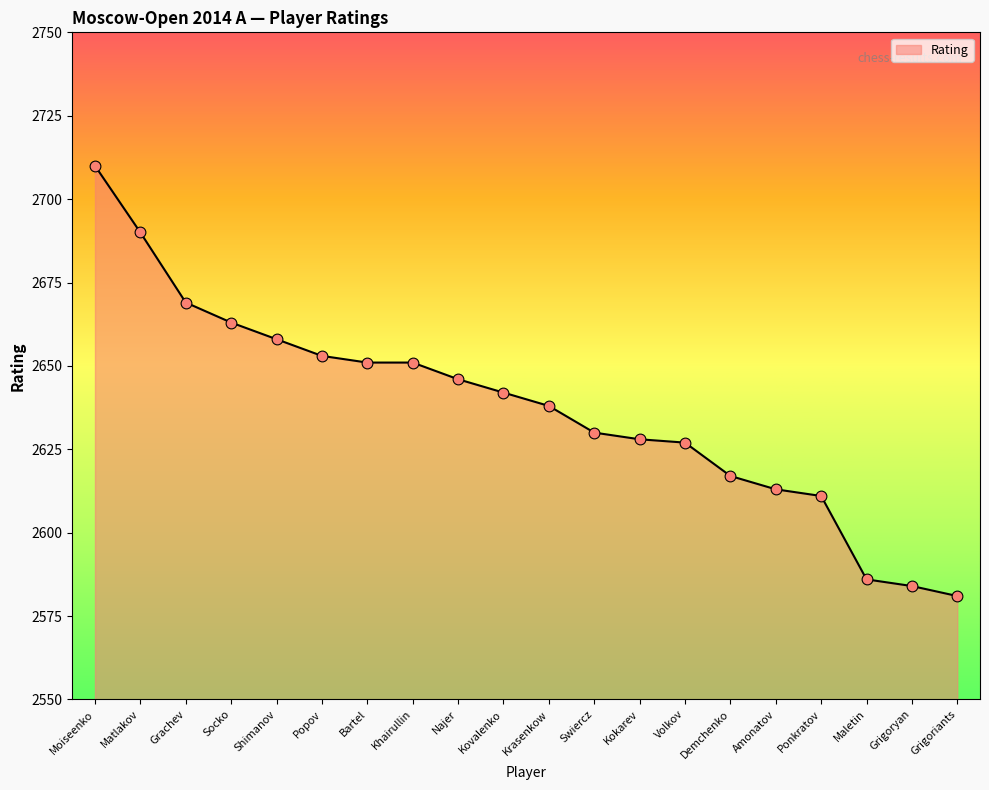

Between Socko and Bartel, which is larger?

Socko